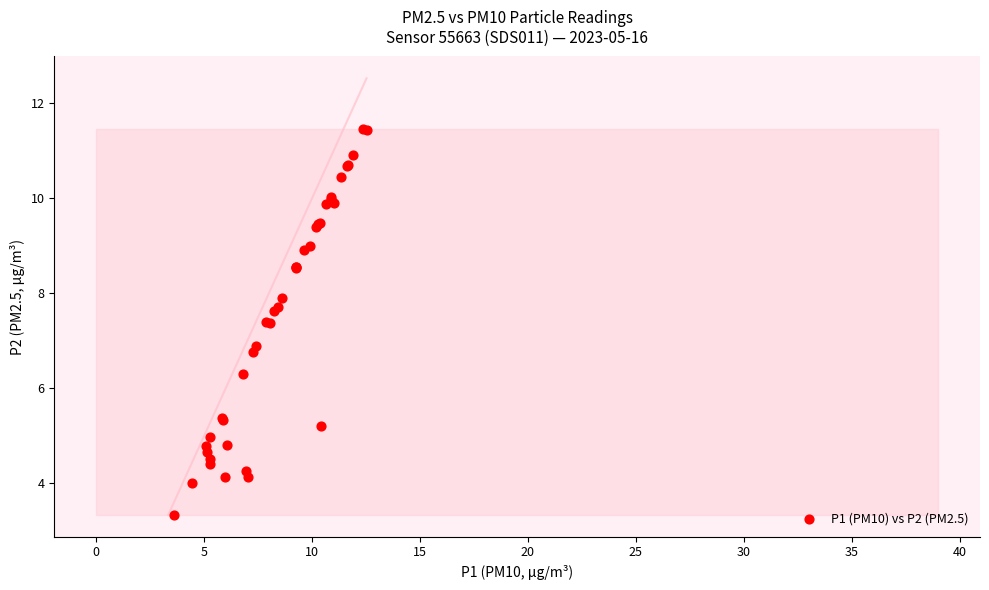

What Y value in the scatter plot is closest to 7?

6.9